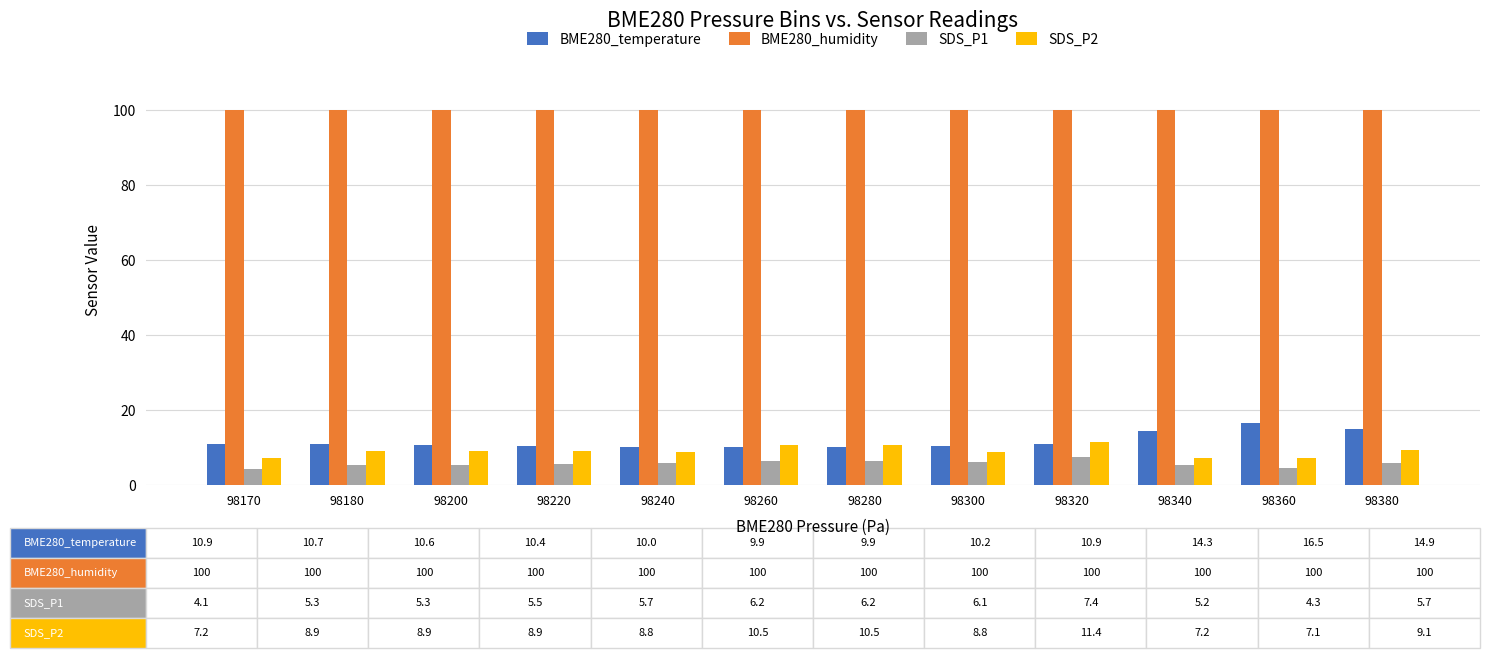

Is the value of SDS_P2 at 98260 greater than the value of SDS_P1 at 98360?

Yes